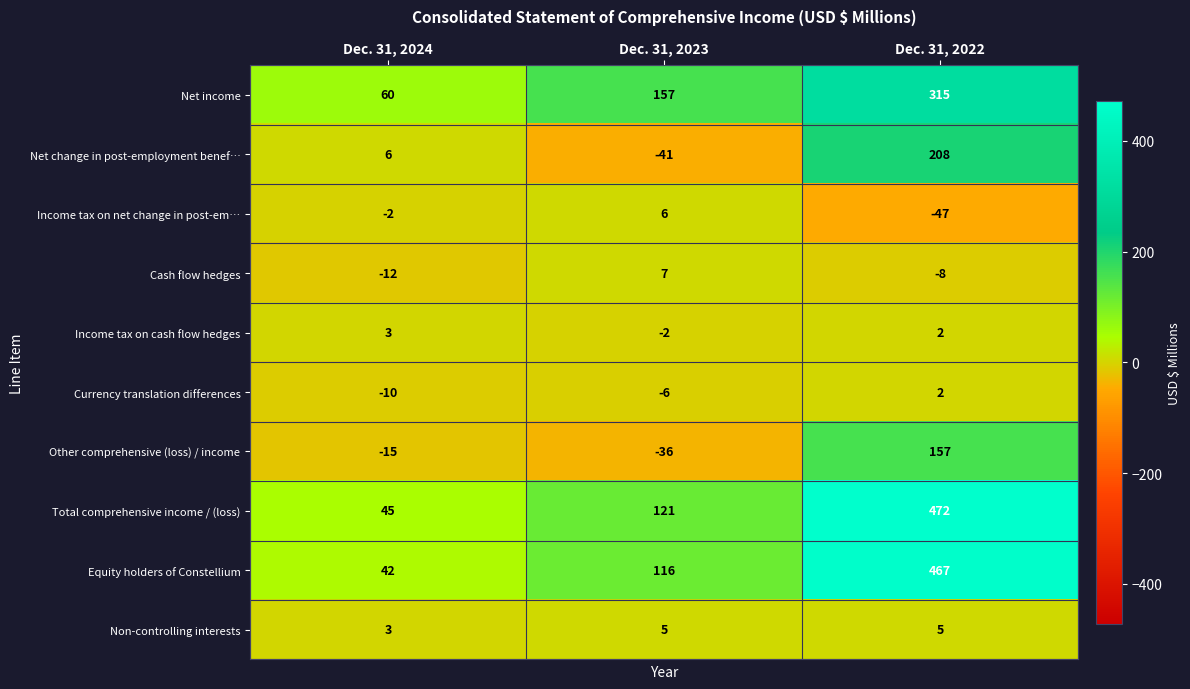

How many categories are shown in the chart?

3